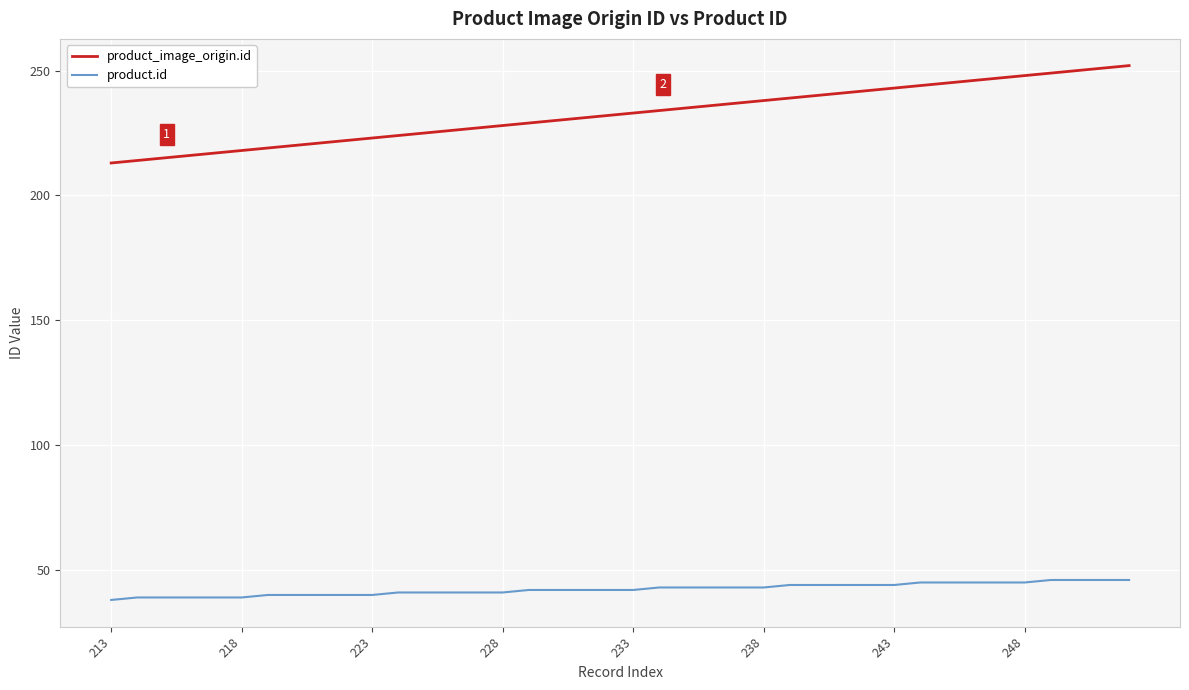

Is this an area chart (filled region under the line)?

No